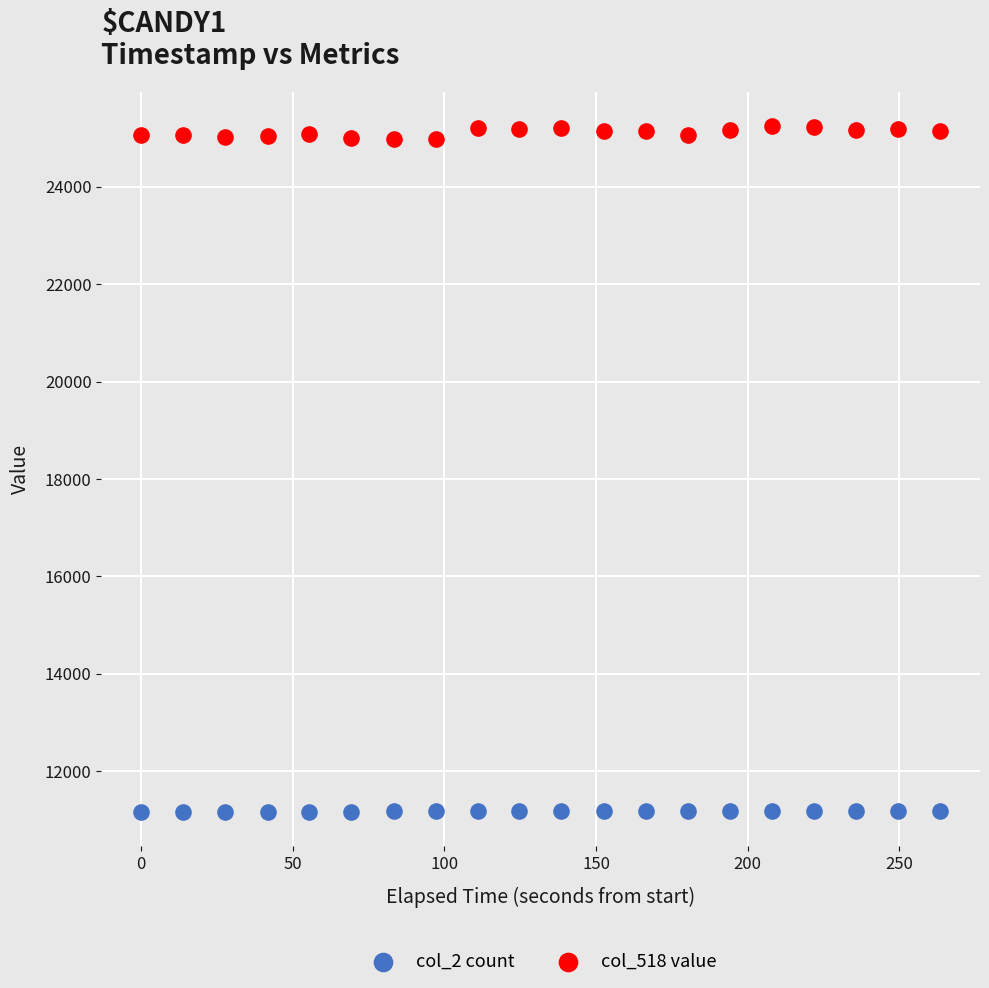

Which series contains the lowest Y value?

col_2 count